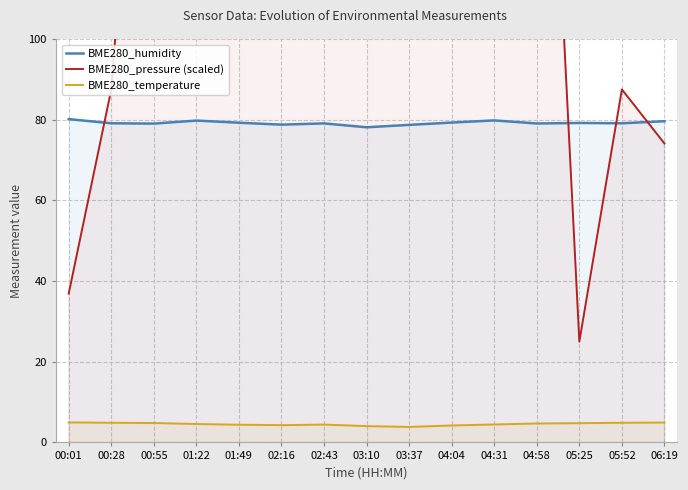

What is the difference between the BME280_pressure (scaled) values at 05:25 and 03:10?

171.3